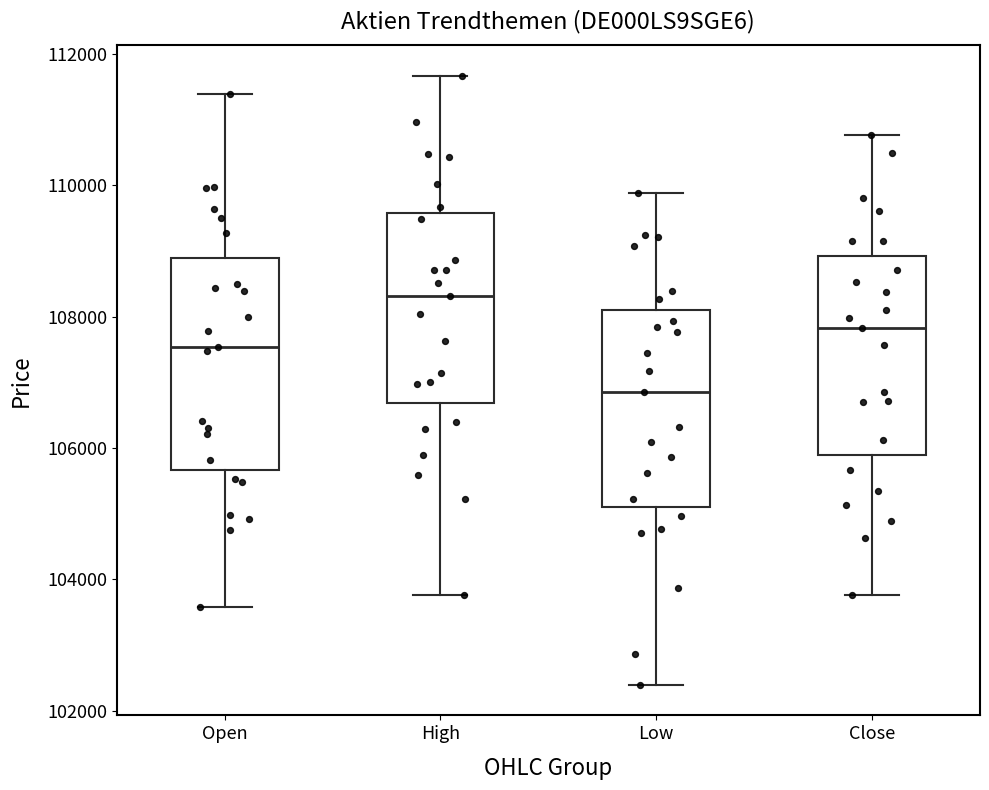

Reading left to right, read every box against the y-axis: the position of its median line, the range the box covers, and the ends of its whiskers. The values are not printed on the chart, so give them approximately, as read against the axis.

Open: median 107600, box 105600 to 108800, whiskers 103600 to 111400
High: median 108400, box 106600 to 109600, whiskers 103800 to 111600
Low: median 106800, box 105000 to 108200, whiskers 102400 to 109800
Close: median 107800, box 105800 to 109000, whiskers 103800 to 110800